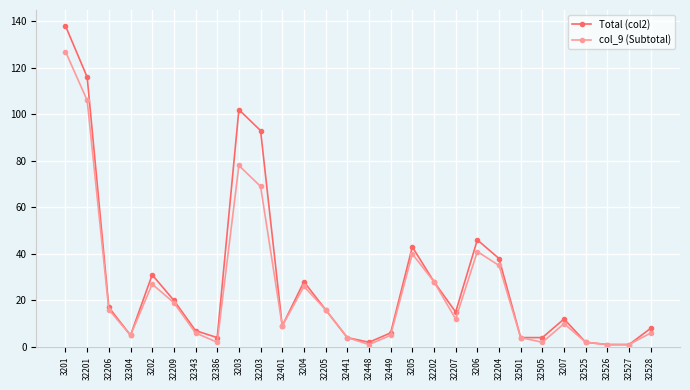

At which label does Total (col2) first exceed 15?

3201